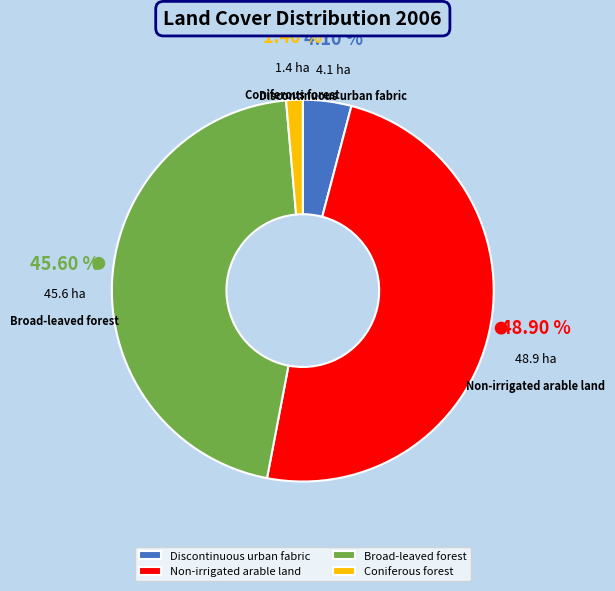

To the nearest percent, what portion does Broad-leaved forest represent?

46%